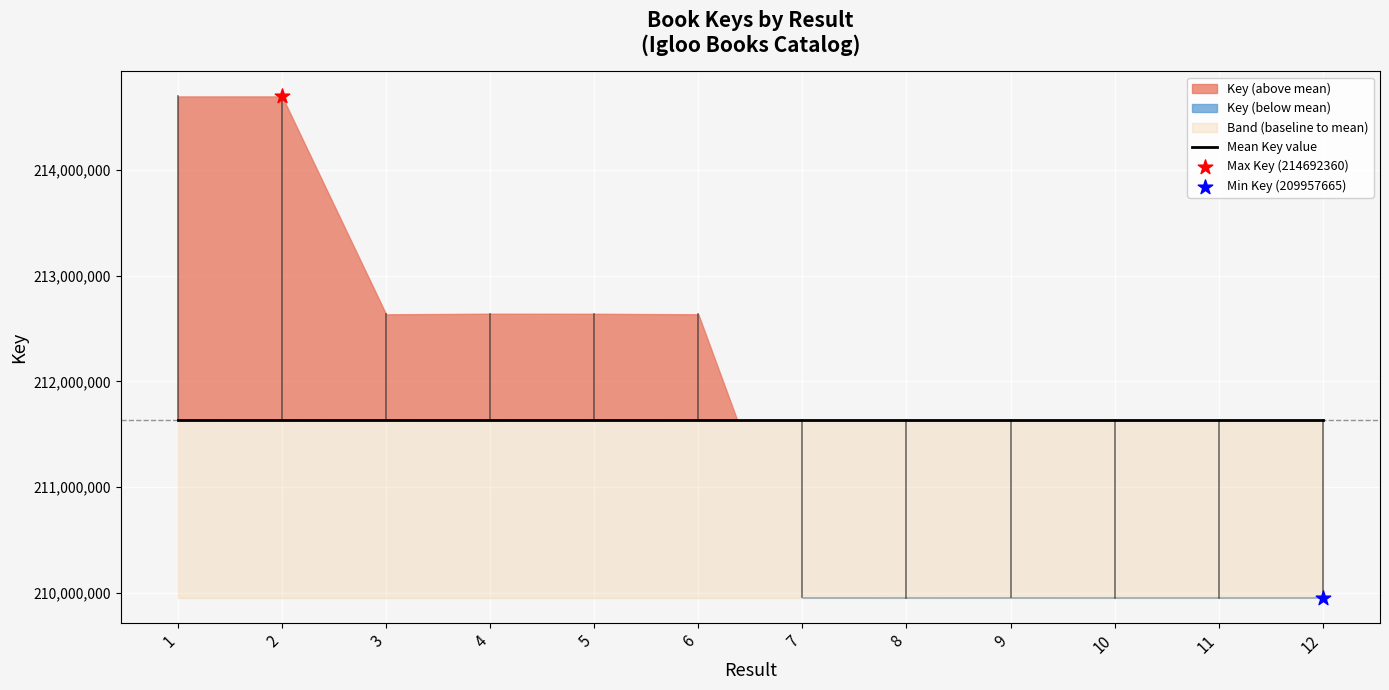

Between 8 and 2, which is larger?

2